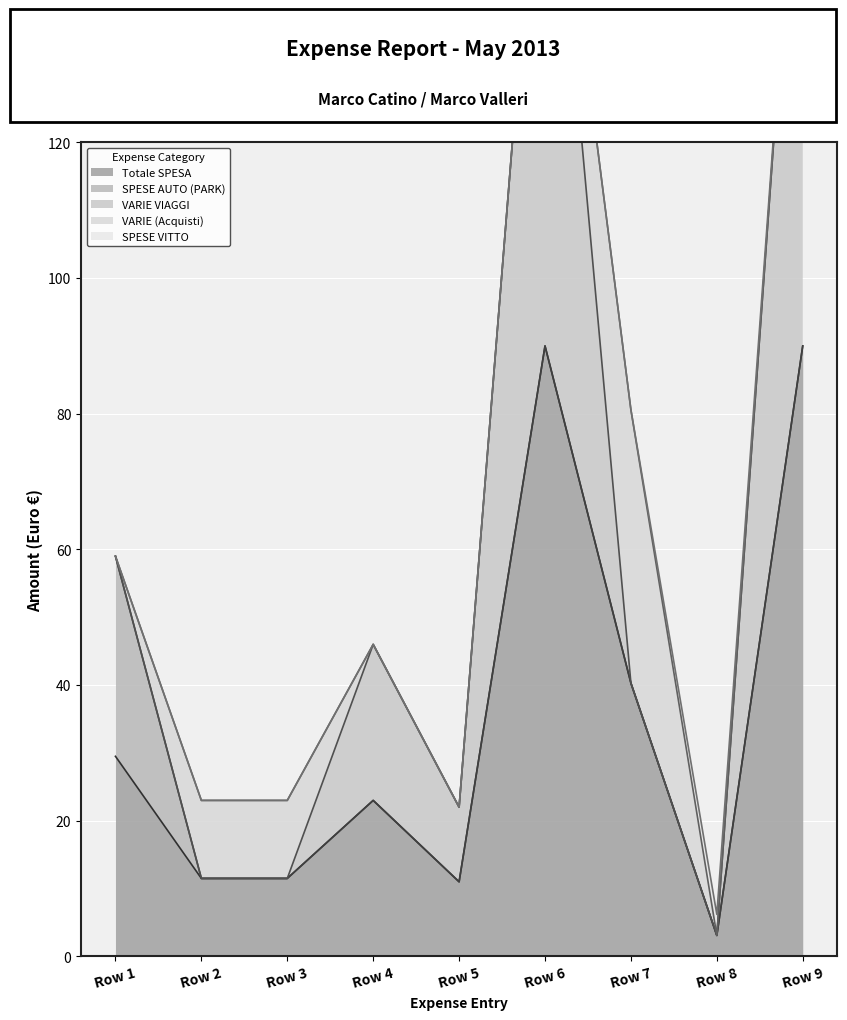

The VARIE (Acquisti) series shows 0.0 at Row 8. True or false?

True